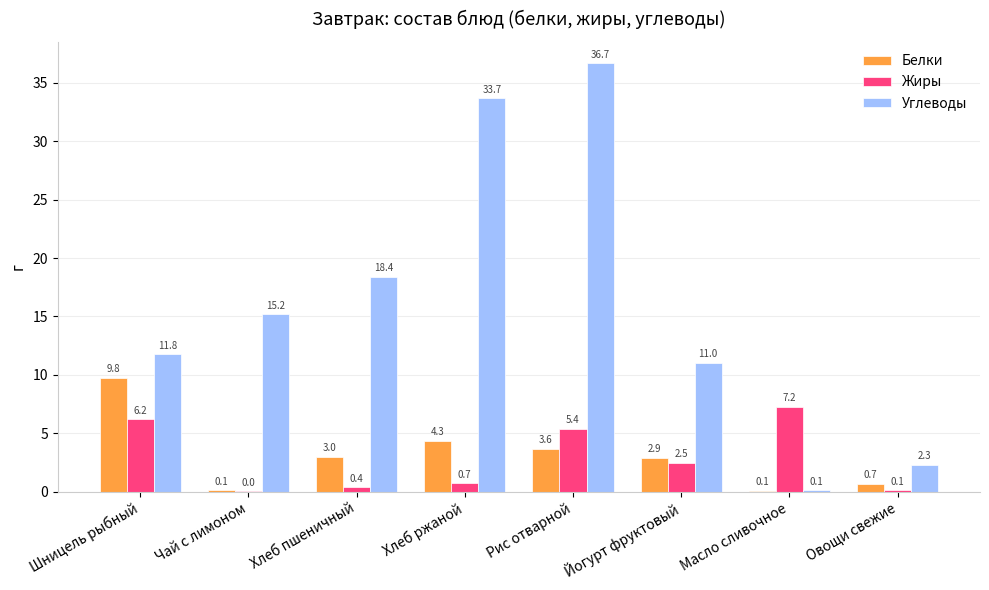

What is the sum of the Белки values at Йогурт фруктовый and Чай с лимоном?

3.0